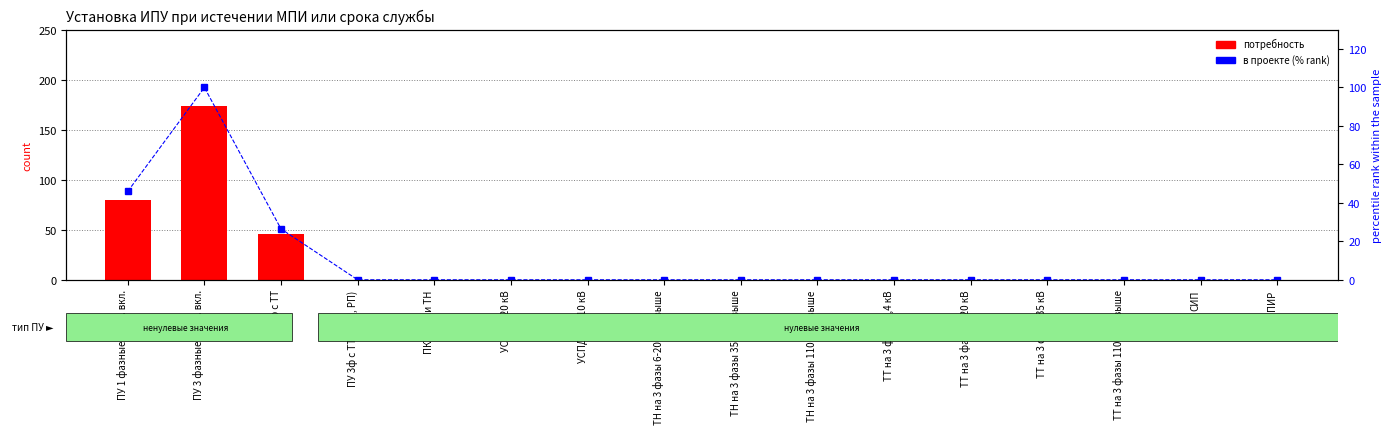

How many positive values does the в проекте (% rank) series have?

3